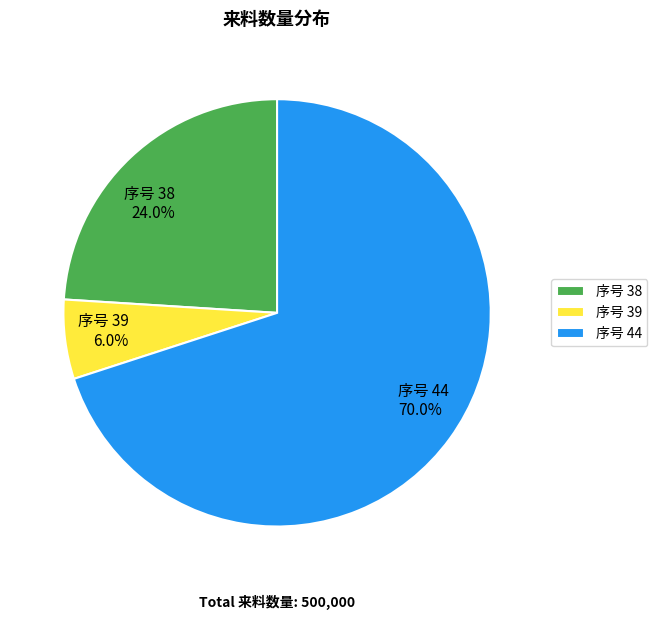

Which slice is the smallest?

序号 39